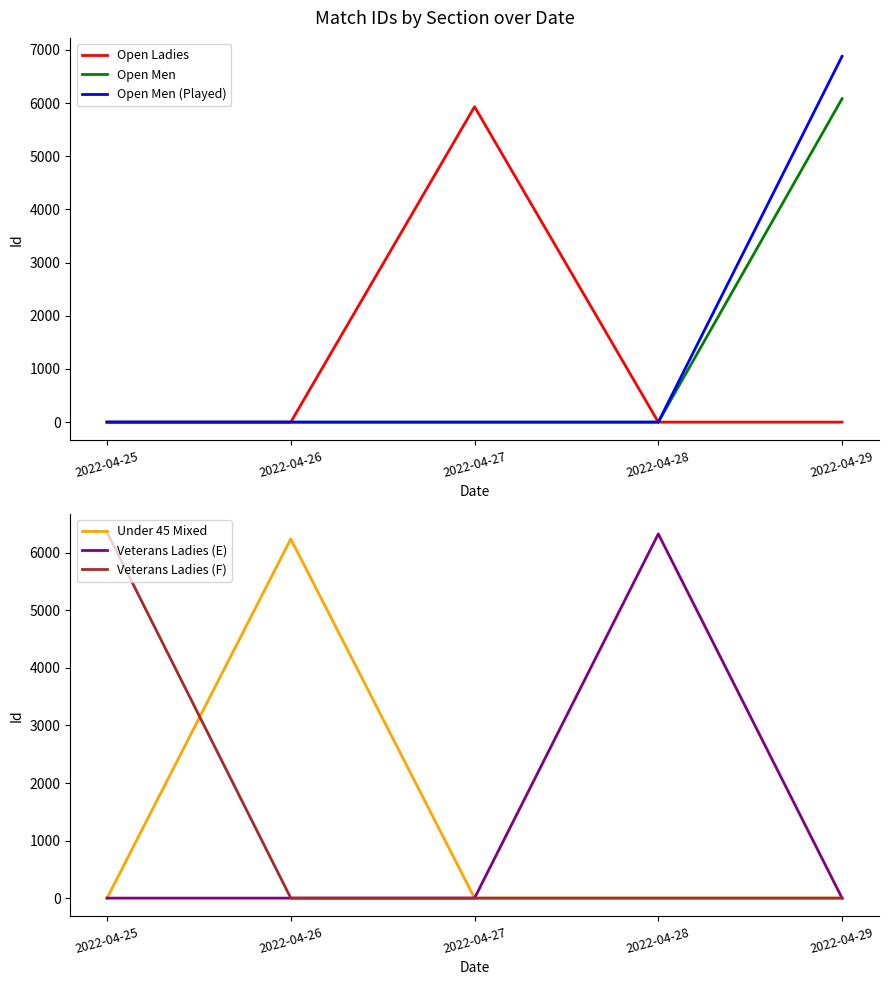

At how many categories does at least one series exceed 273?

5